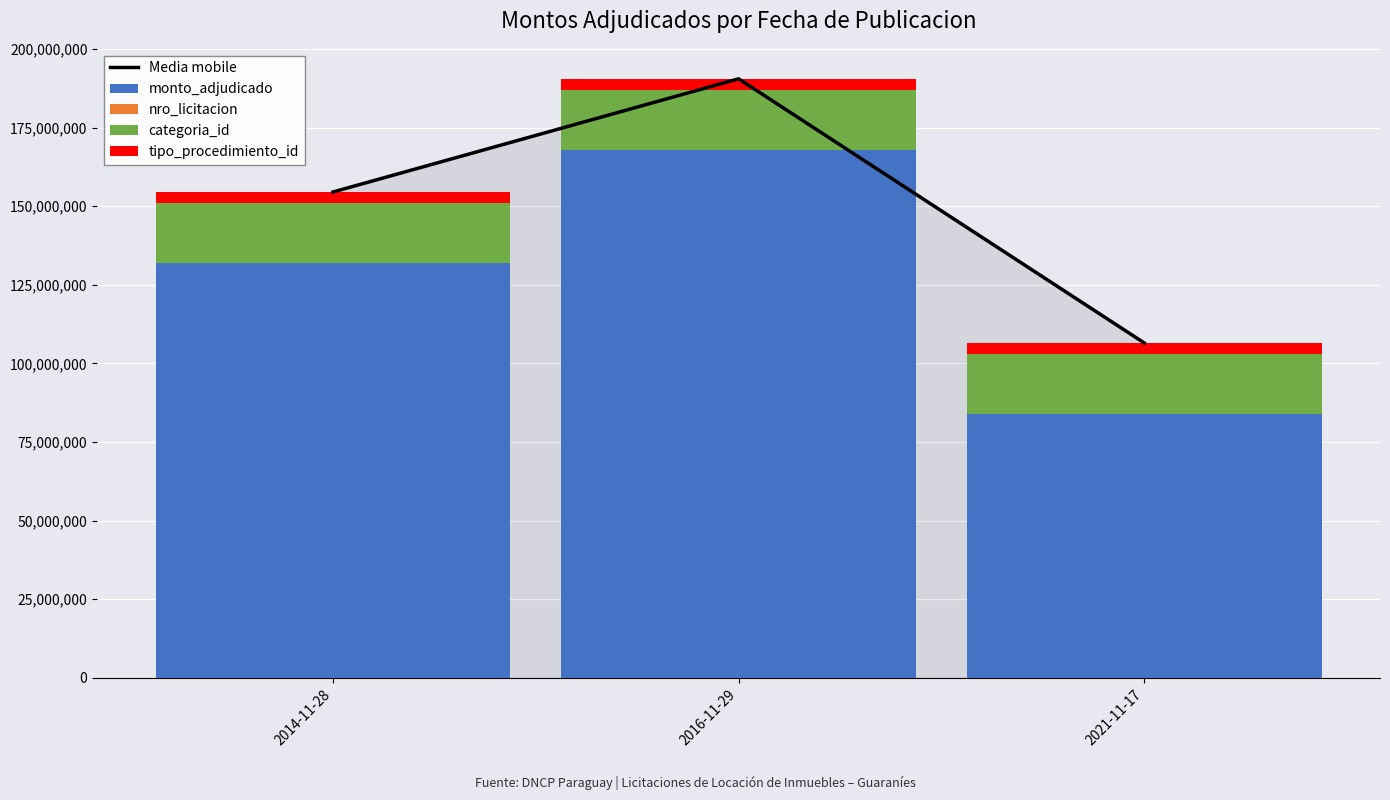

What is the highest value of the Media mobile series?

190500400